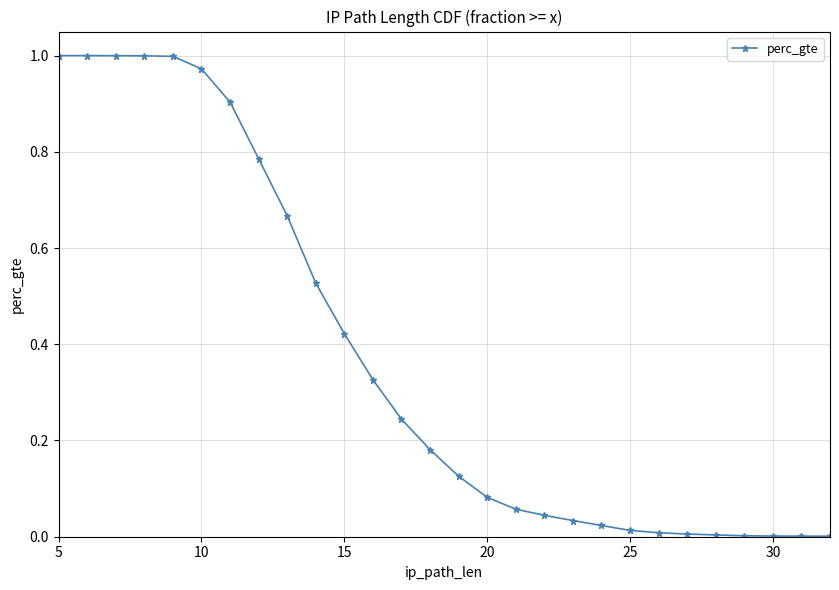

What is the maximum value shown in the chart?

1.0